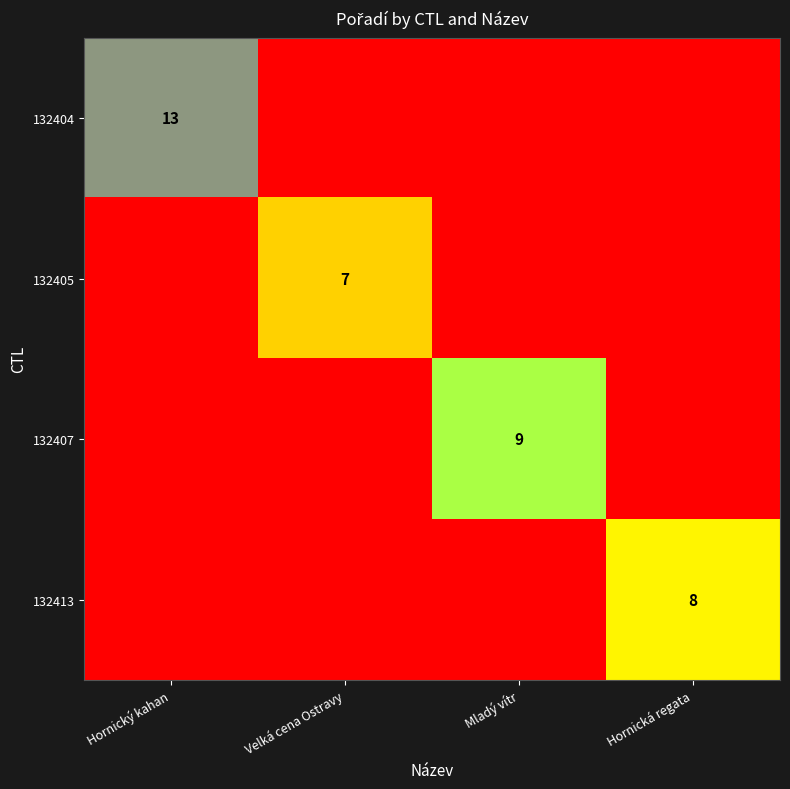

Where is 132404 nearest to the value 6?

Velká cena Ostravy